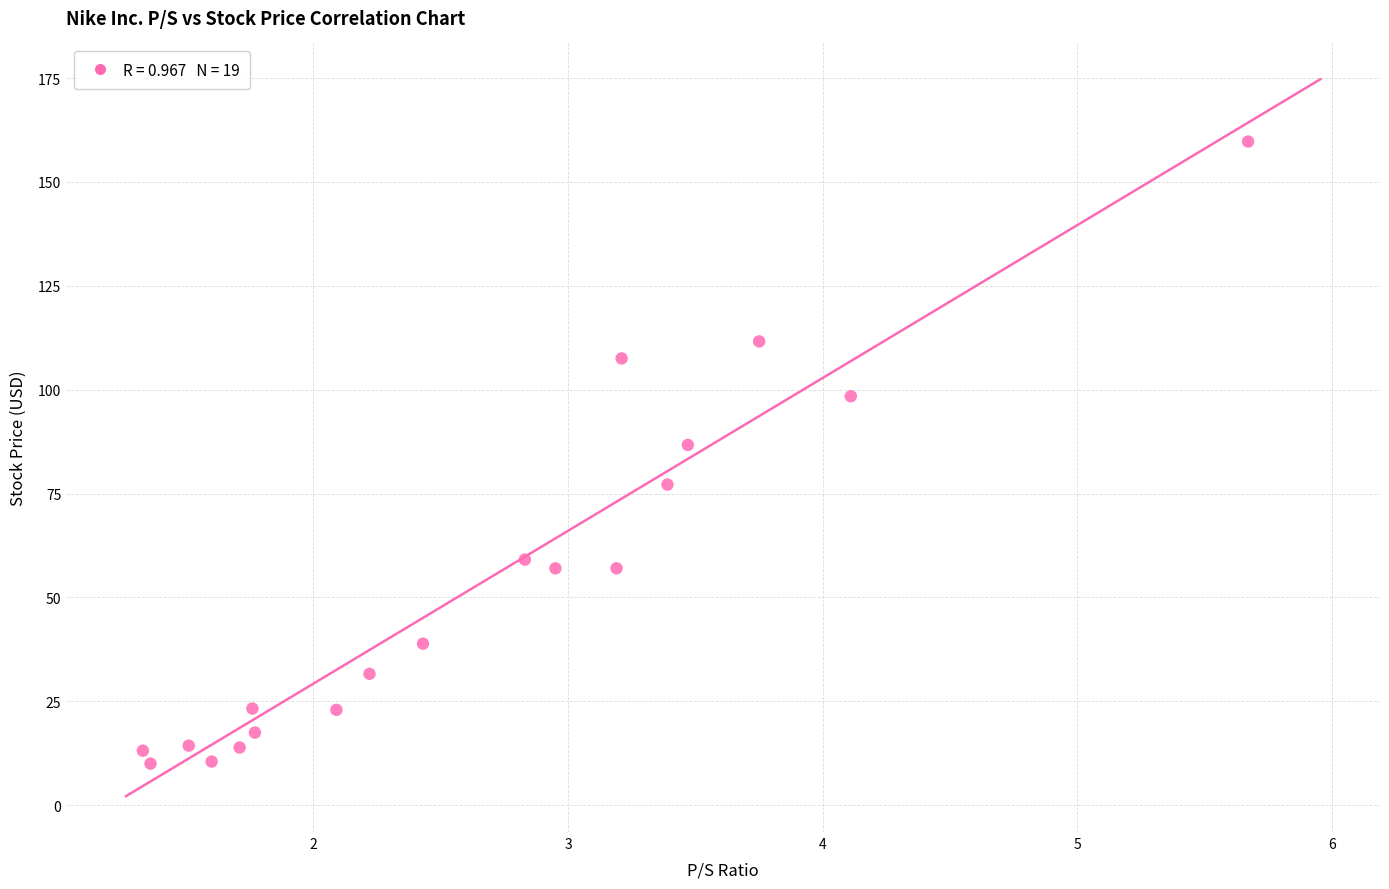

What is the range of X values (max minus min)?

4.3